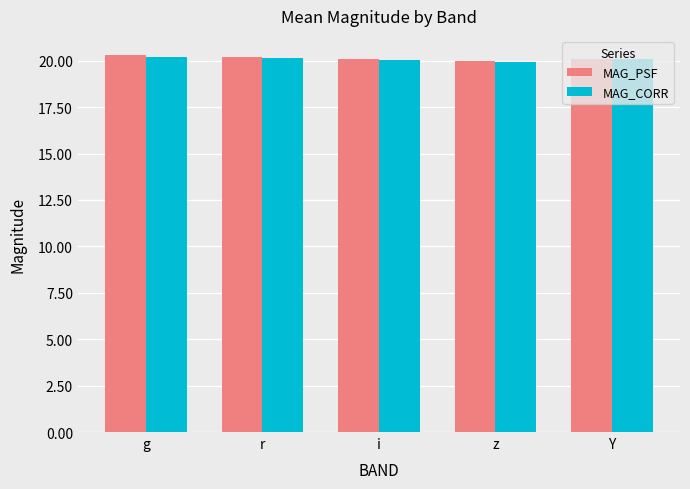

What is the difference between the maximum and minimum values in the MAG_PSF series?

0.3